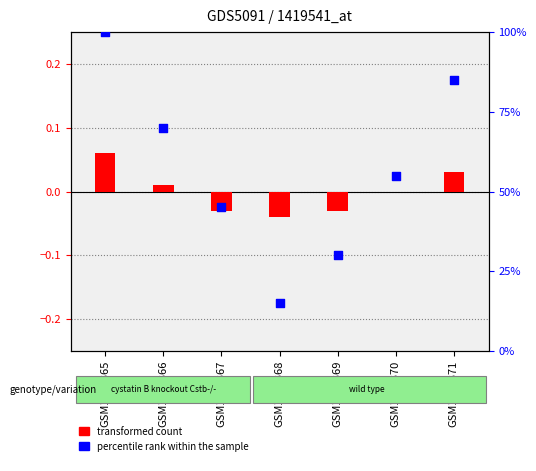

What is the total value across all series at GSM1151369?

30.0